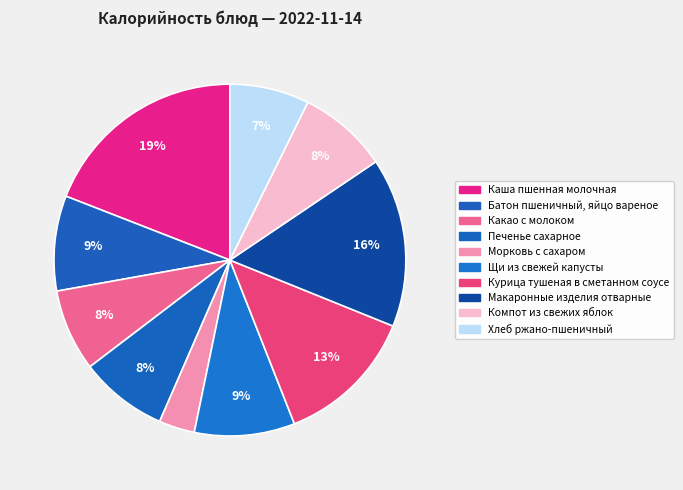

Which slice is the smallest?

Морковь с сахаром